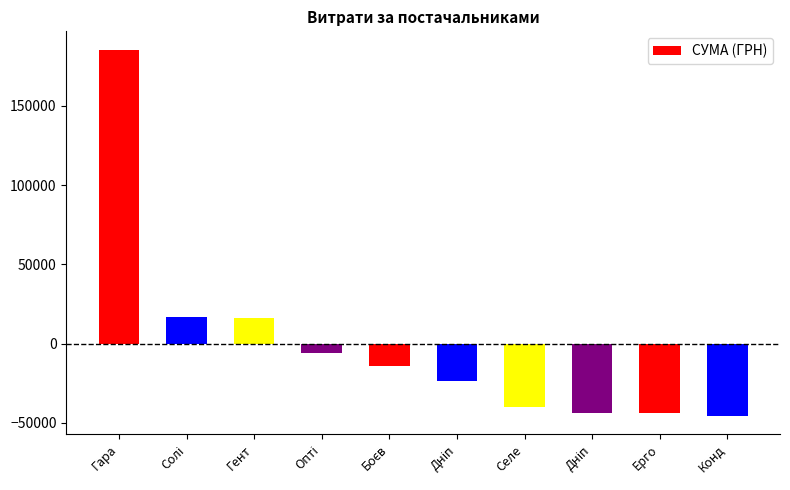

Count the number of categories in the chart.

10